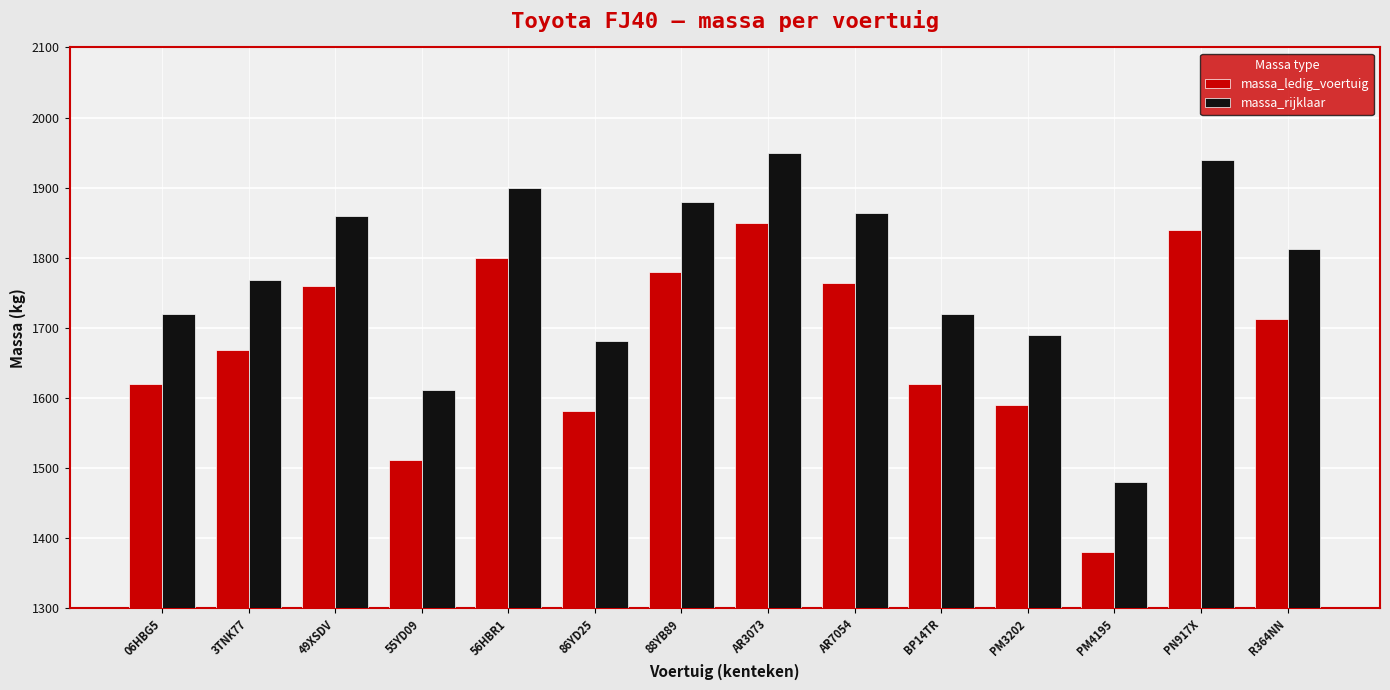

Rank the series by their maximum value, from highest to lowest.

massa_rijklaar, massa_ledig_voertuig